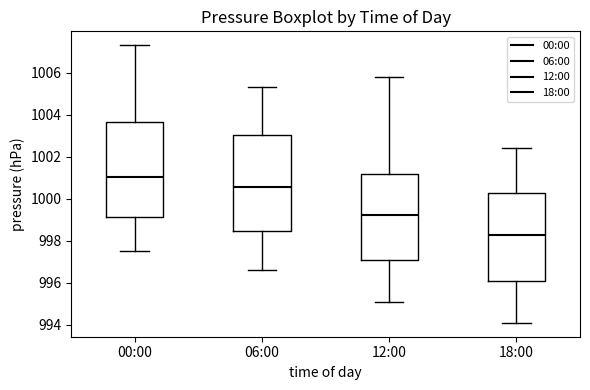

Reading left to right, transcribe this box plot: for each box, give where its median line is, the range the box spans, and where its two whiskers end, as read against the y-axis. The values are not printed on the chart, so give them approximately, as read against the axis.

00:00: median 1001.0, box 999.2 to 1003.6, whiskers 997.6 to 1007.4
06:00: median 1000.6, box 998.4 to 1003.0, whiskers 996.6 to 1005.4
12:00: median 999.2, box 997.0 to 1001.2, whiskers 995.2 to 1005.8
18:00: median 998.4, box 996.0 to 1000.2, whiskers 994.2 to 1002.4